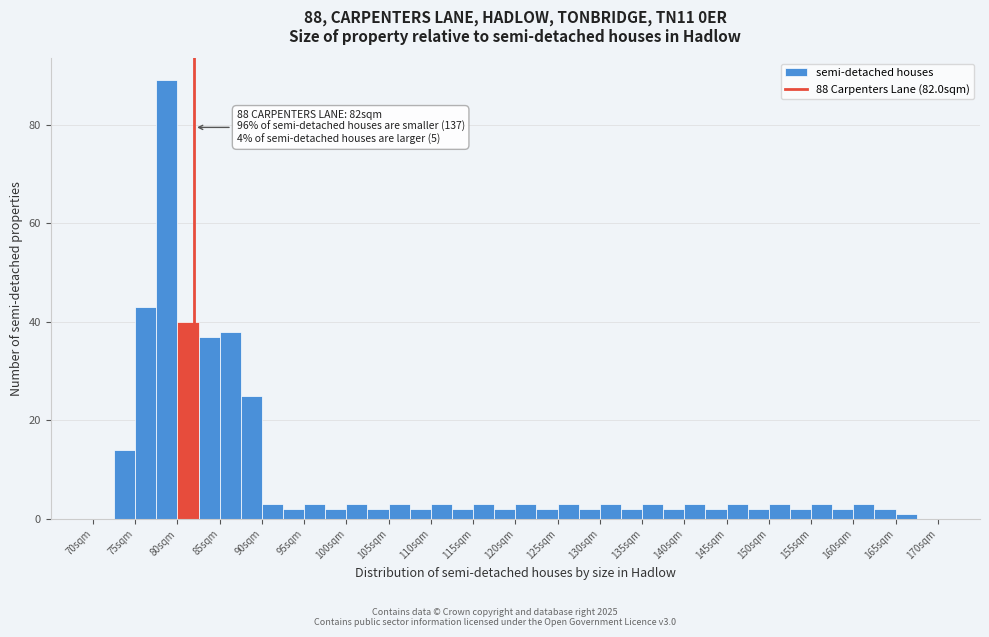

Over which range of the x-axis is the bar tallest?

77.5 to 80.0